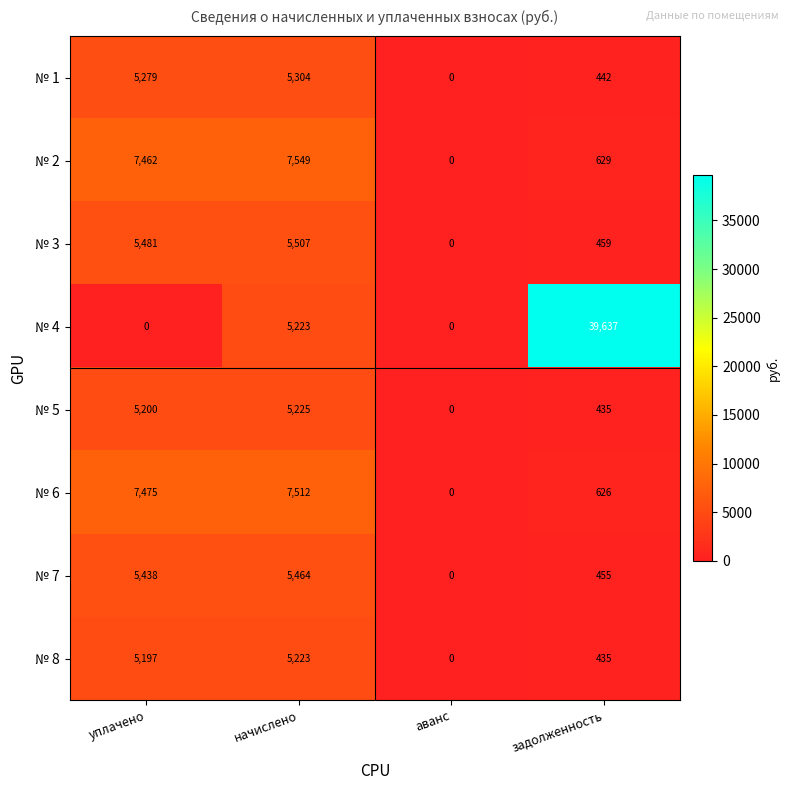

Which series has the largest total across all categories?

№ 4